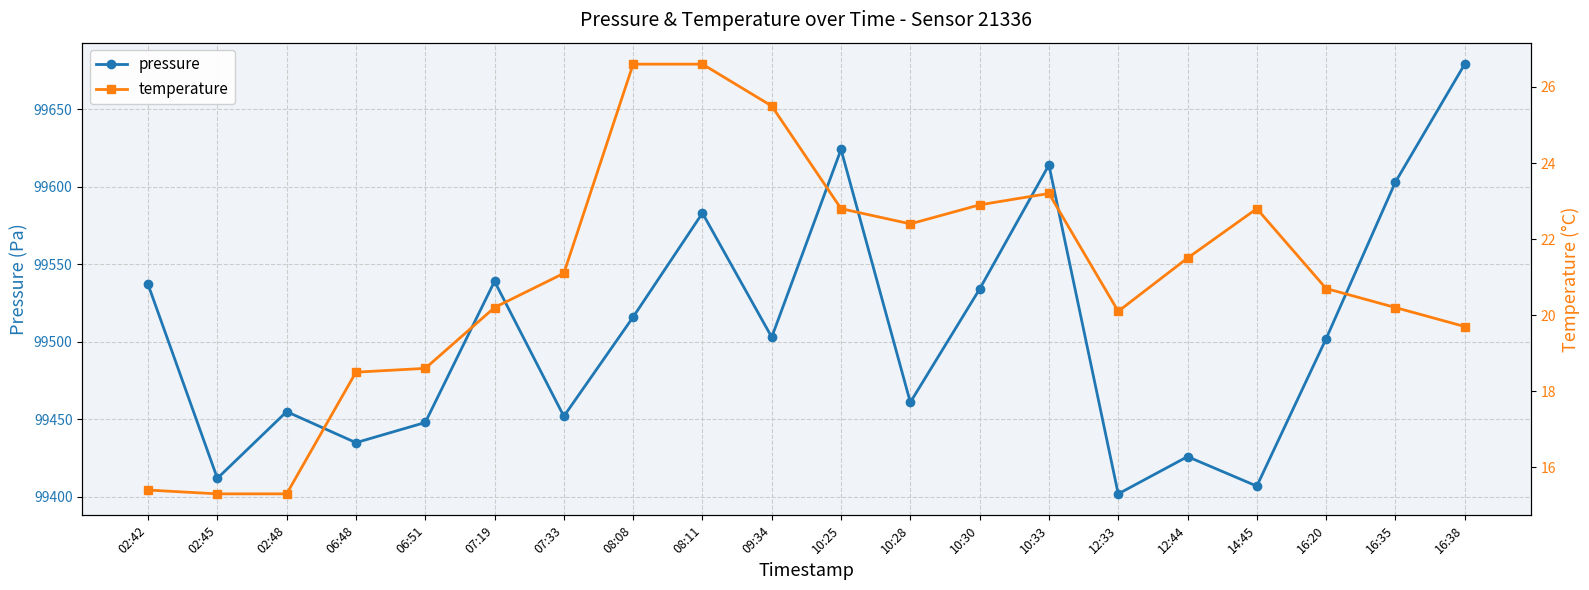

Reading left to right, transcribe all the data shown in this chart.

pressure: 99537.0	99412.0	99455.0	99435.0	99448.0	99539.0	99452.0	99516.0	99583.0	99503.0	99624.0	99461.0	99534.0	99614.0	99402.0	99426.0	99407.0	99502.0	99603.0	99679.0
temperature: 15.4	15.3	15.3	18.5	18.6	20.2	21.1	26.6	26.6	25.5	22.8	22.4	22.9	23.2	20.1	21.5	22.8	20.7	20.2	19.7